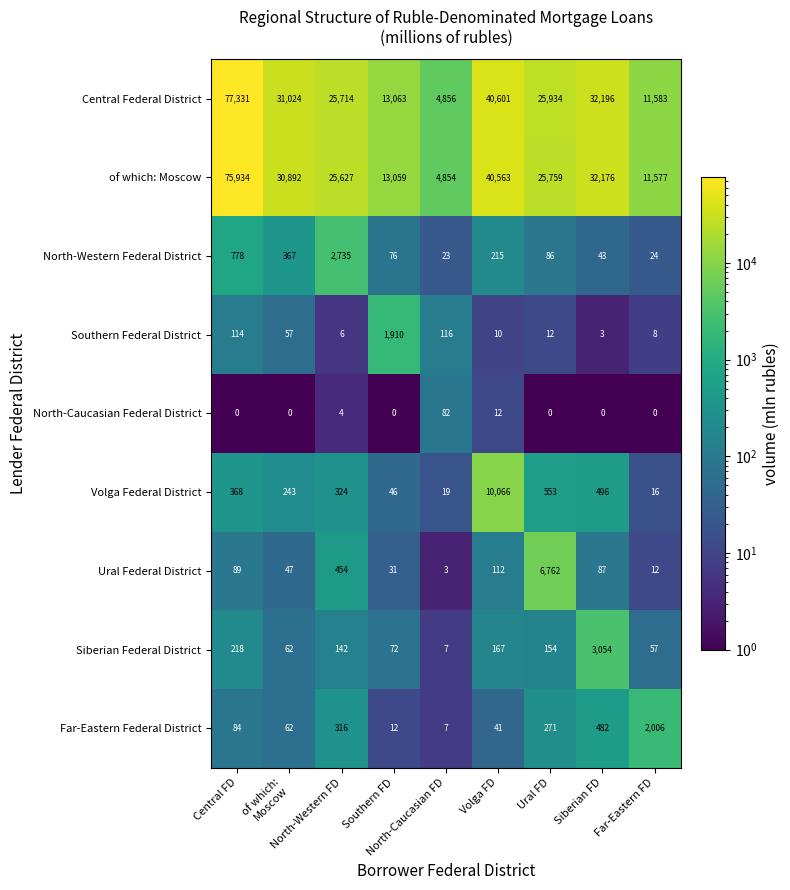

What is the total value across all series at North-Western FD?

55322